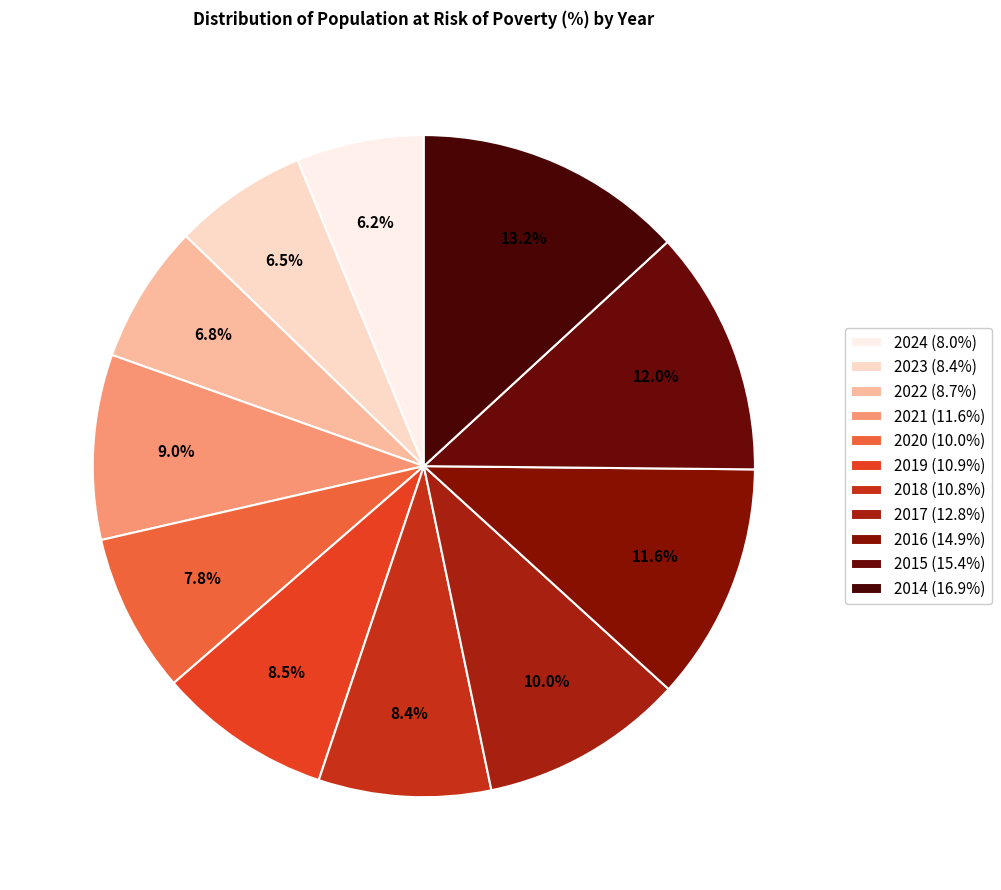

What is the largest slice in the pie chart?

2014